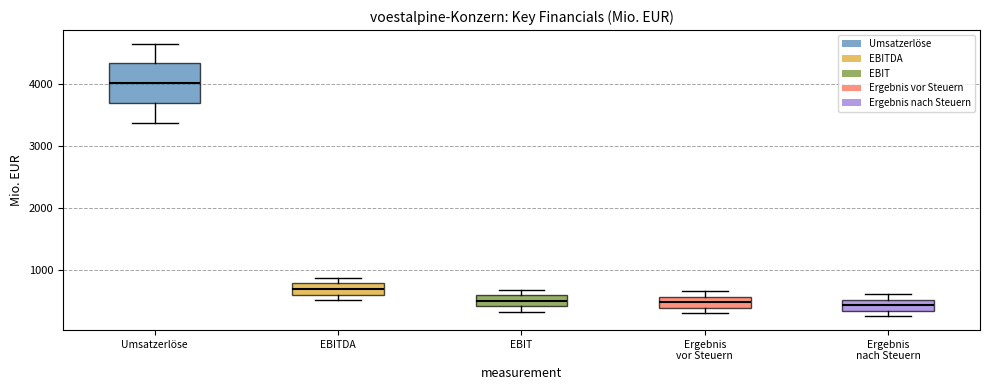

Reading left to right, read every box against the y-axis: the position of its median line, the range the box covers, and the ends of its whiskers. The values are not printed on the chart, so give them approximately, as read against the axis.

Umsatzerlöse: median 4000, box 3700 to 4300, whiskers 3400 to 4600
EBITDA: median 700, box 600 to 800, whiskers 500 to 900
EBIT: median 500, box 400 to 600, whiskers 300 to 700
Ergebnis vor Steuern: median 500, box 400 to 600, whiskers 300 to 700
Ergebnis nach Steuern: median 400, box 300 to 500, whiskers 300 (just below the box's lower edge) to 600